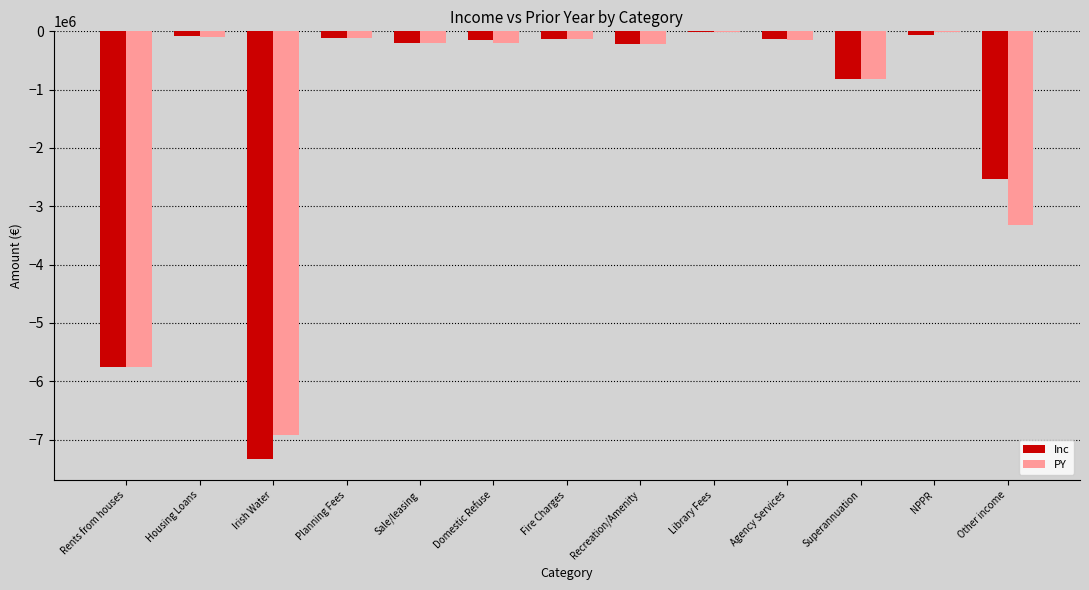

Does the chart contain stacked bars?

No